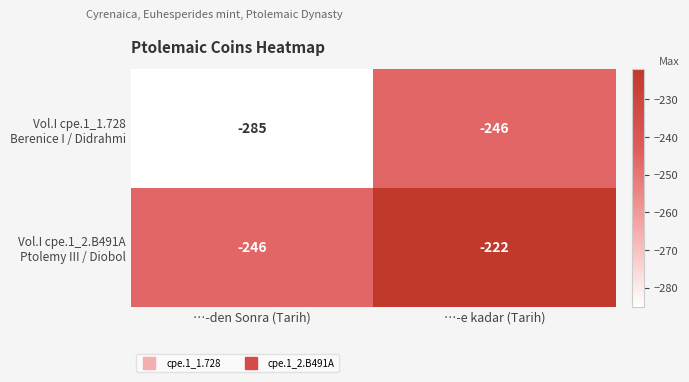

What is the spread (max minus min) of values at …-den Sonra (Tarih)?

39